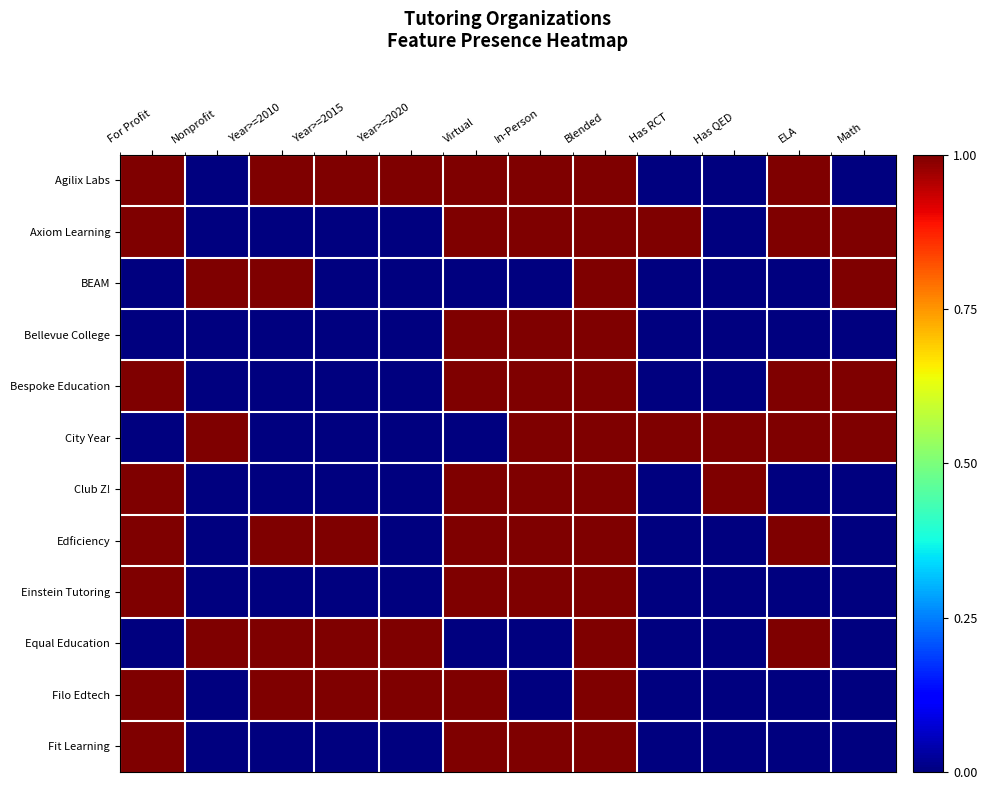

Reading right to left, extract all data points from this chart.

Agilix Labs: Math=0	ELA=1	Has QED=0	Has RCT=0	Blended=1	In-Person=1	Virtual=1	Year>=2020=1	Year>=2015=1	Year>=2010=1	Nonprofit=0	For Profit=1
Axiom Learning: Math=1	ELA=1	Has QED=0	Has RCT=1	Blended=1	In-Person=1	Virtual=1	Year>=2020=0	Year>=2015=0	Year>=2010=0	Nonprofit=0	For Profit=1
BEAM: Math=1	ELA=0	Has QED=0	Has RCT=0	Blended=1	In-Person=0	Virtual=0	Year>=2020=0	Year>=2015=0	Year>=2010=1	Nonprofit=1	For Profit=0
Bellevue College: Math=0	ELA=0	Has QED=0	Has RCT=0	Blended=1	In-Person=1	Virtual=1	Year>=2020=0	Year>=2015=0	Year>=2010=0	Nonprofit=0	For Profit=0
Bespoke Education: Math=1	ELA=1	Has QED=0	Has RCT=0	Blended=1	In-Person=1	Virtual=1	Year>=2020=0	Year>=2015=0	Year>=2010=0	Nonprofit=0	For Profit=1
City Year: Math=1	ELA=1	Has QED=1	Has RCT=1	Blended=1	In-Person=1	Virtual=0	Year>=2020=0	Year>=2015=0	Year>=2010=0	Nonprofit=1	For Profit=0
Club Z!: Math=0	ELA=0	Has QED=1	Has RCT=0	Blended=1	In-Person=1	Virtual=1	Year>=2020=0	Year>=2015=0	Year>=2010=0	Nonprofit=0	For Profit=1
Edficiency: Math=0	ELA=1	Has QED=0	Has RCT=0	Blended=1	In-Person=1	Virtual=1	Year>=2020=0	Year>=2015=1	Year>=2010=1	Nonprofit=0	For Profit=1
Einstein Tutoring: Math=0	ELA=0	Has QED=0	Has RCT=0	Blended=1	In-Person=1	Virtual=1	Year>=2020=0	Year>=2015=0	Year>=2010=0	Nonprofit=0	For Profit=1
Equal Education: Math=0	ELA=1	Has QED=0	Has RCT=0	Blended=1	In-Person=0	Virtual=0	Year>=2020=1	Year>=2015=1	Year>=2010=1	Nonprofit=1	For Profit=0
Filo Edtech: Math=0	ELA=0	Has QED=0	Has RCT=0	Blended=1	In-Person=0	Virtual=1	Year>=2020=1	Year>=2015=1	Year>=2010=1	Nonprofit=0	For Profit=1
Fit Learning: Math=0	ELA=0	Has QED=0	Has RCT=0	Blended=1	In-Person=1	Virtual=1	Year>=2020=0	Year>=2015=0	Year>=2010=0	Nonprofit=0	For Profit=1